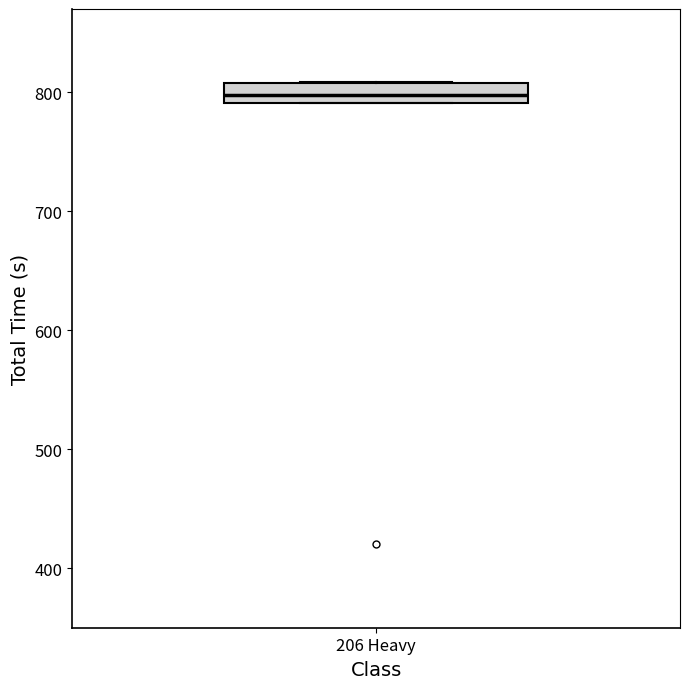

Where does the median line of the box for 206 Heavy sit on the y-axis? The values are not printed on the chart, so give them approximately, as read against the axis.

800